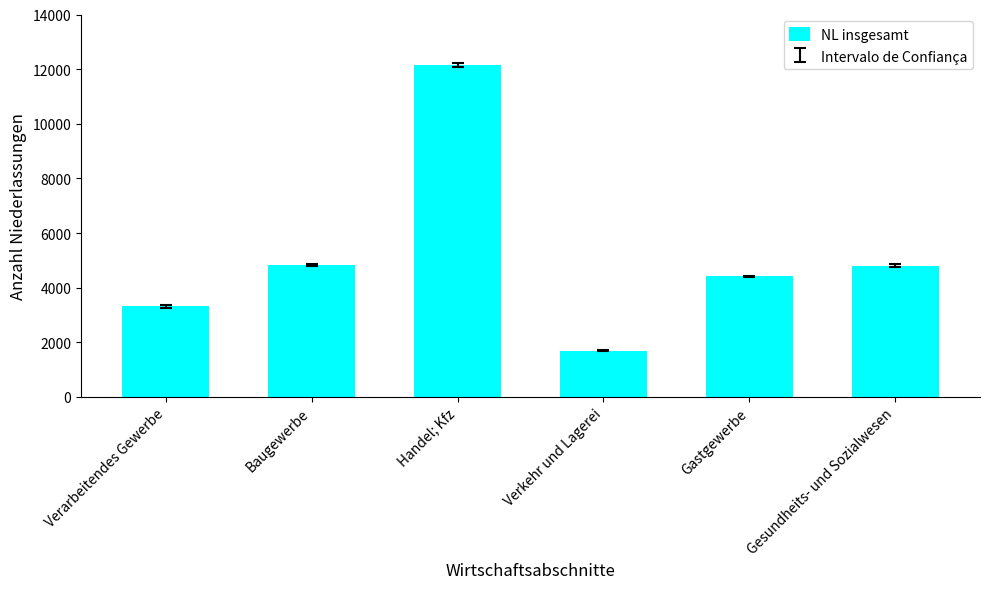

What is the label of the 6th bar from the right?

Verarbeitendes Gewerbe